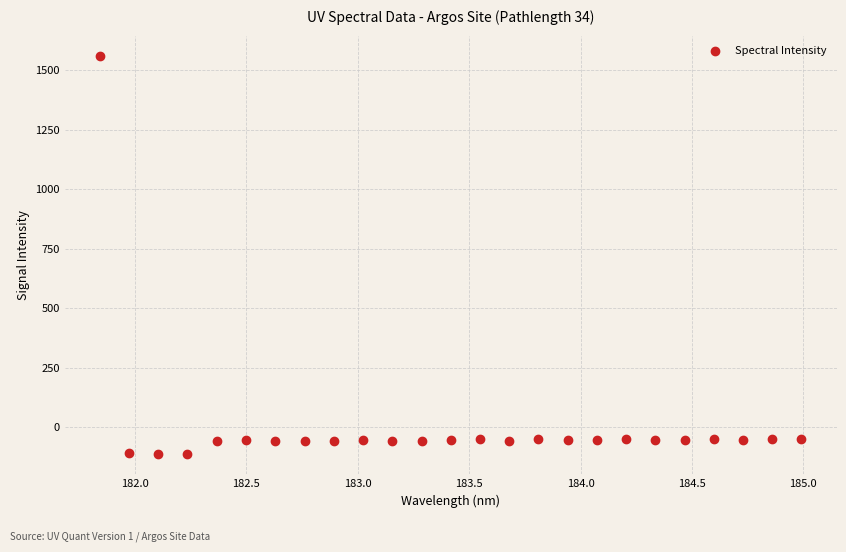

What is the range of Y values (max minus min)?

1676.3